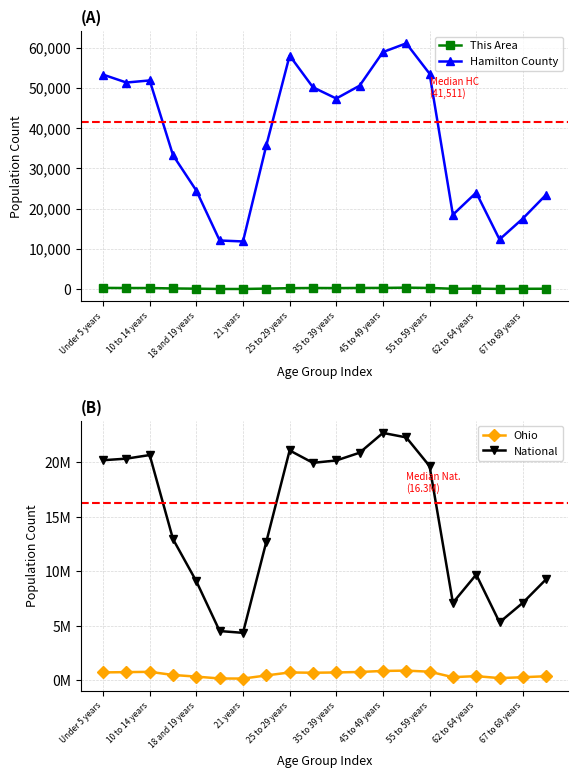

True or false: This Area and Hamilton County cross at least once.

False